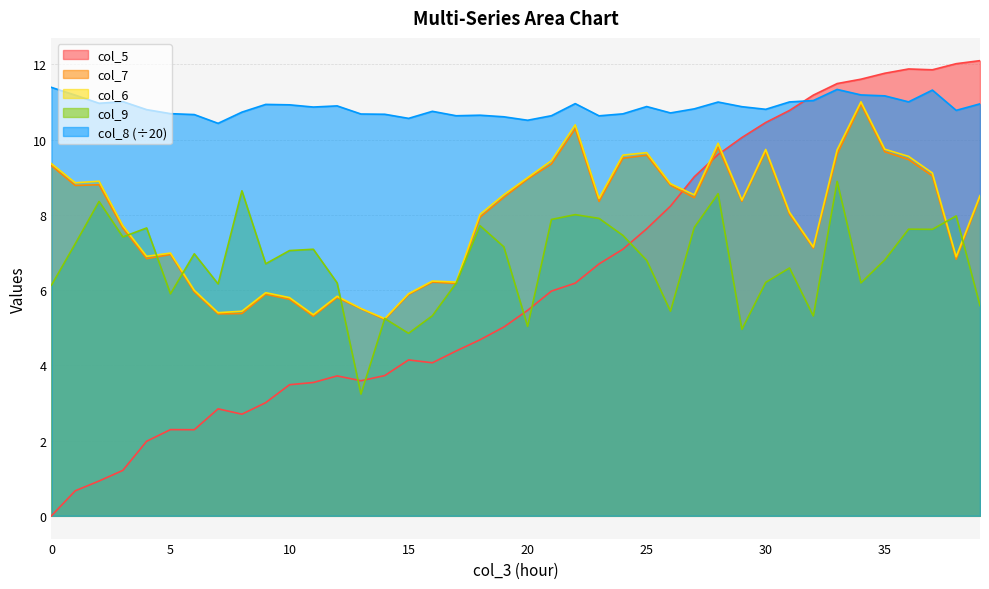

How many intersections are there between col_3 and col_6?

3